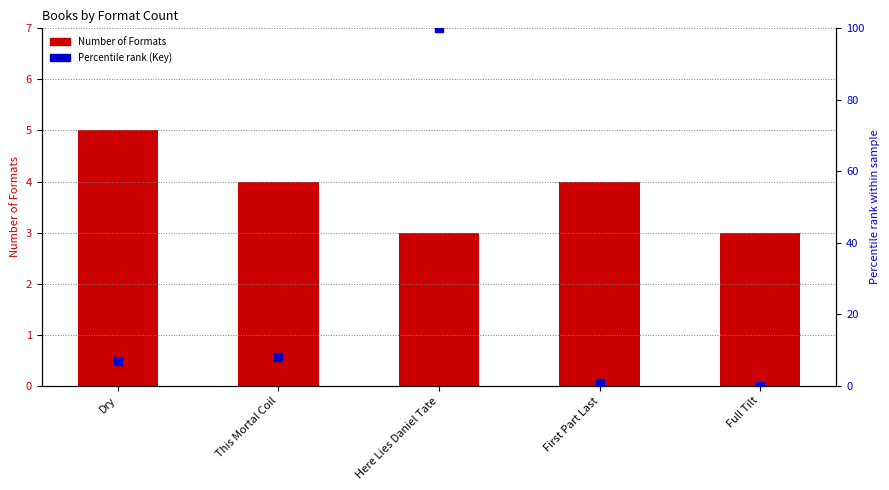

Which series contains the lowest Y value?

Percentile rank (Key)